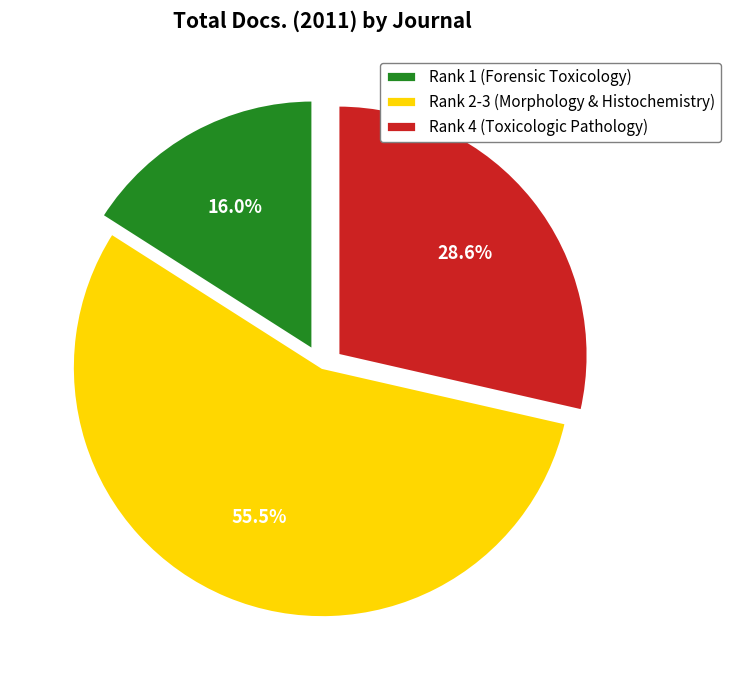

Is there any slice that represents more than half of the pie?

Yes